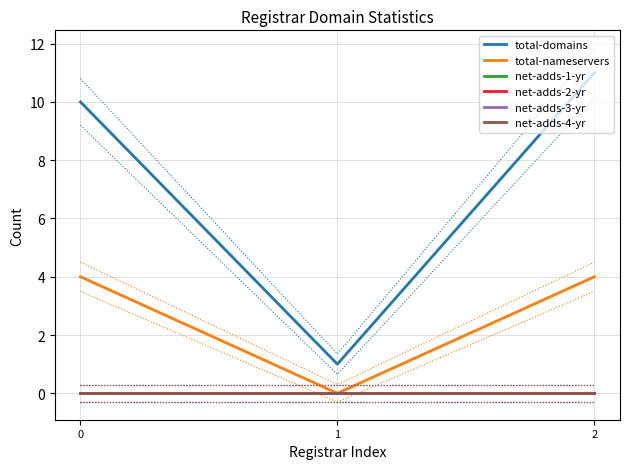

Reading left to right, list all the values displayed in this chart.

total-domains: 0=10	1=1	2=11
total-nameservers: 0=4	1=0	2=4
net-adds-1-yr: 0=0	1=0	2=0
net-adds-2-yr: 0=0	1=0	2=0
net-adds-3-yr: 0=0	1=0	2=0
net-adds-4-yr: 0=0	1=0	2=0